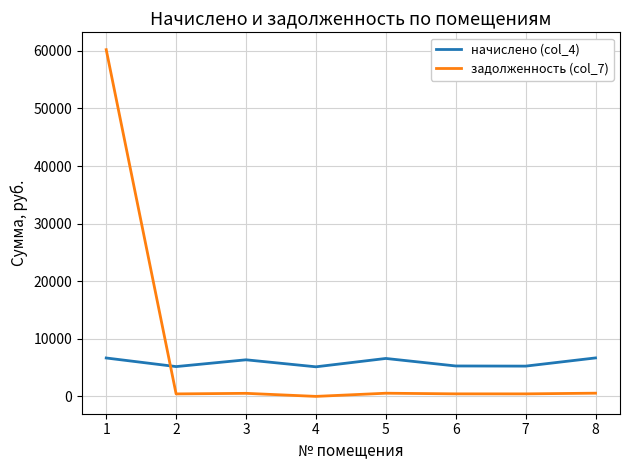

Is the value of задолженность (col_7) at 8 greater than the value of начислено (col_4) at 3?

No